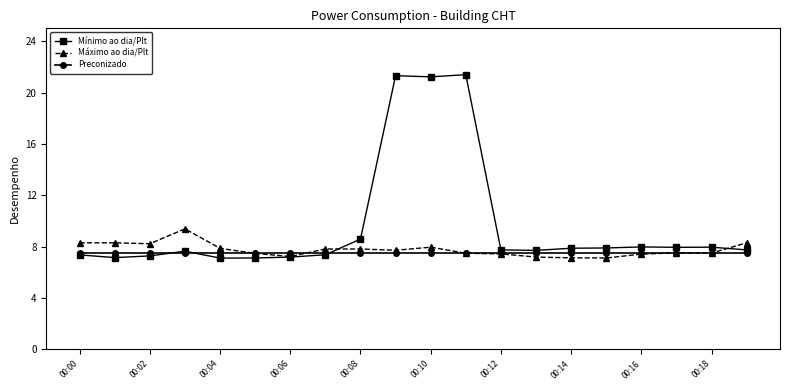

Rank the series by their maximum value, from highest to lowest.

Mínimo ao dia/Plt, Máximo ao dia/Plt, Preconizado